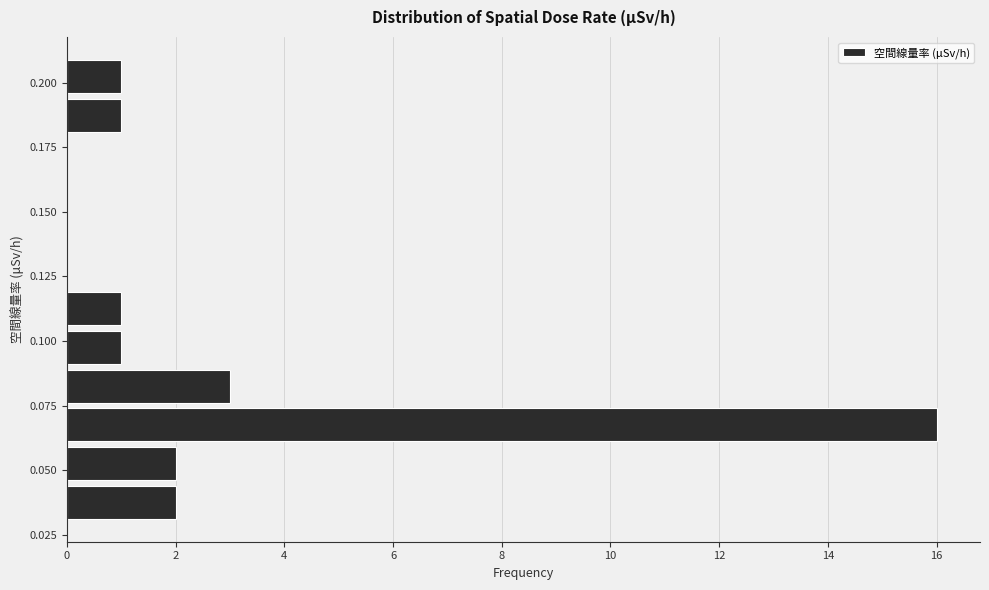

Around what value on the y-axis is the longest bar? Give the approximate position of its centre, as read against the axis.

0.070